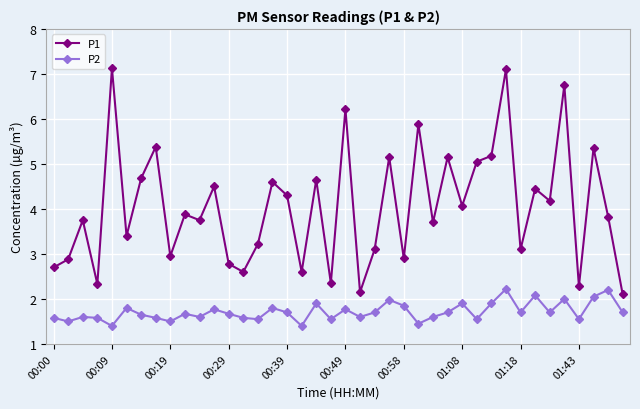

In P2, how many points are higher than both neighbors (excluding endpoints)?

13